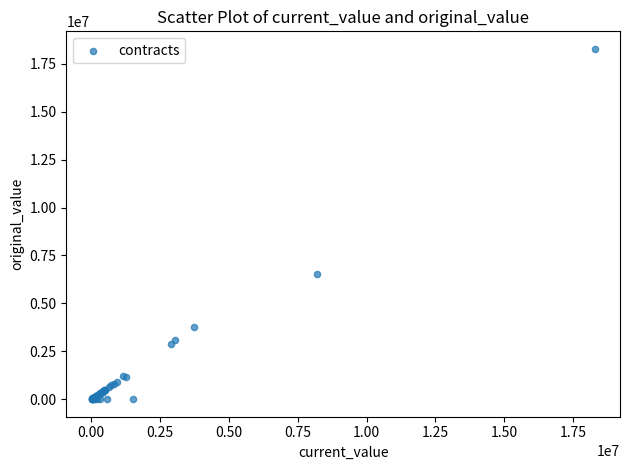

What Y value in the scatter plot is closest to 9141760?

6540868.0